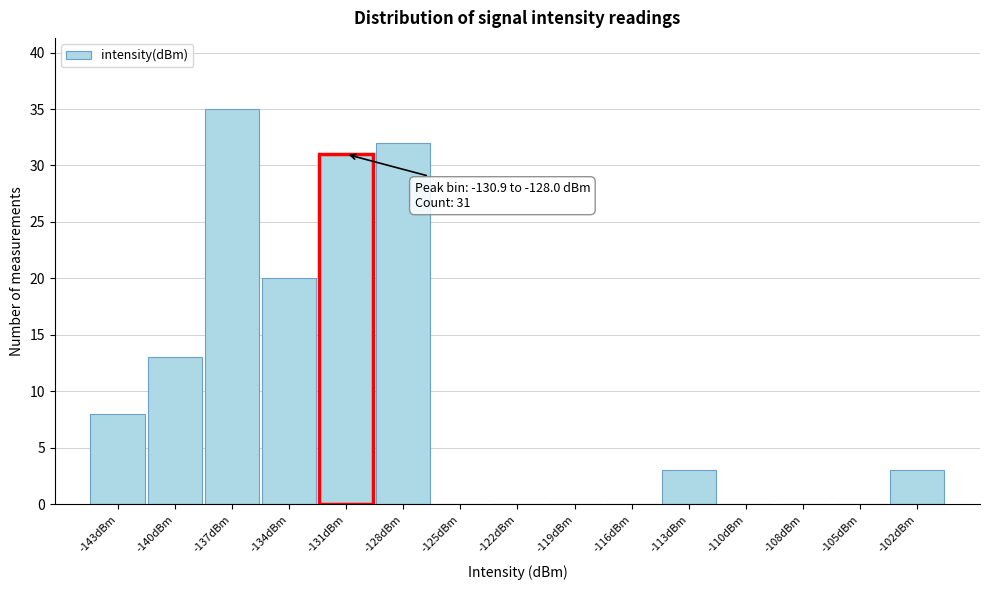

Reading right to left, list all the values displayed in this chart.

-102dBm=3	-105dBm=0	-108dBm=0	-110dBm=0	-113dBm=3	-116dBm=0	-119dBm=0	-122dBm=0	-125dBm=0	-128dBm=32	-131dBm=31	-134dBm=20	-137dBm=35	-140dBm=13	-143dBm=8